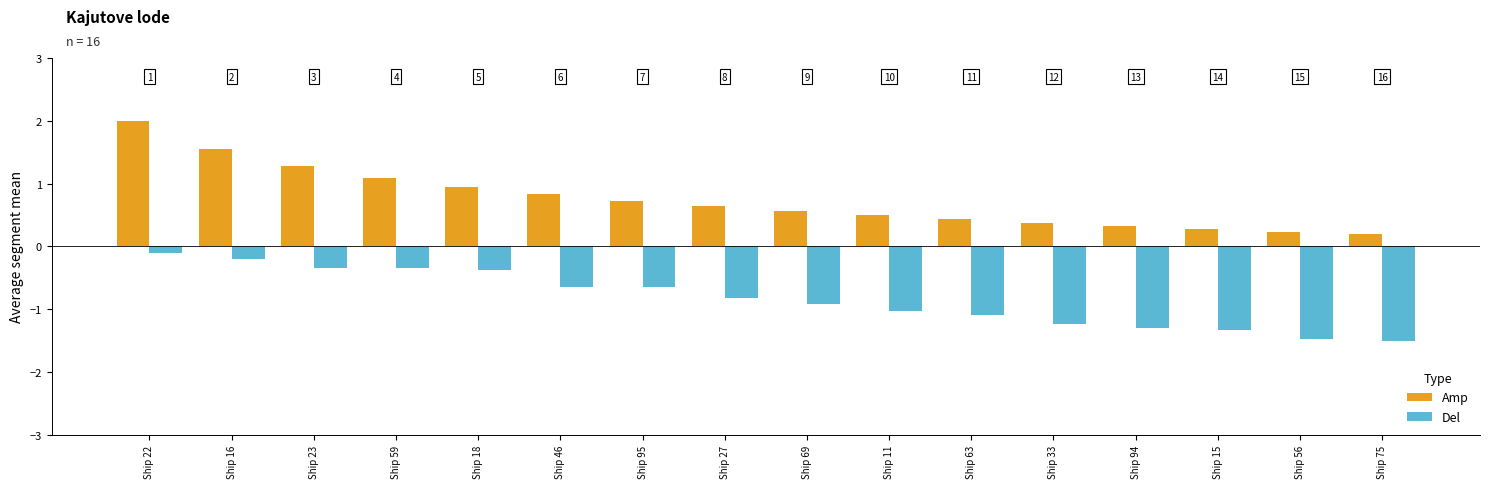

How many bars are there in each group?

2